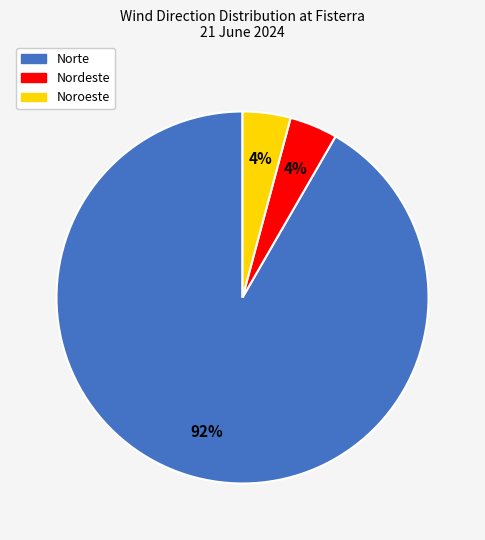

Between Norte and Noroeste, which is larger?

Norte